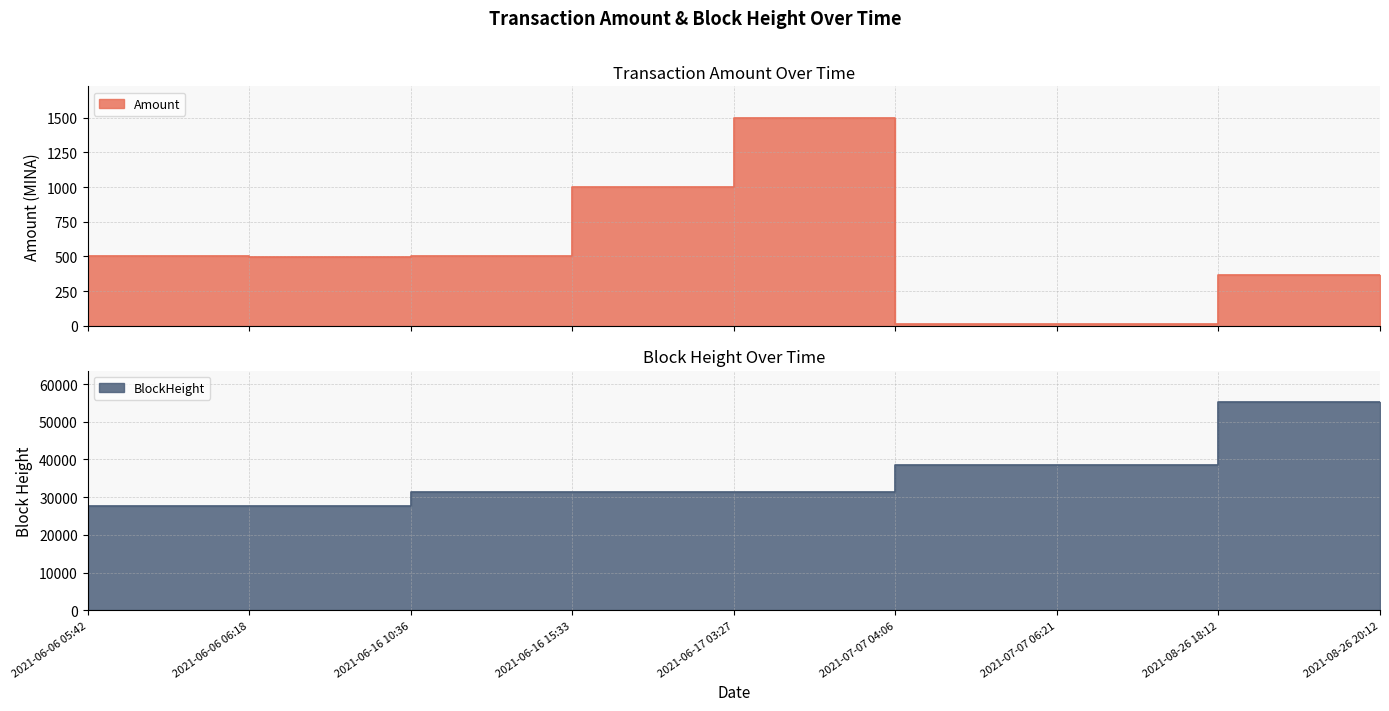

The value of Amount at 2021-06-17 03:27 is 952.4. True or false?

False